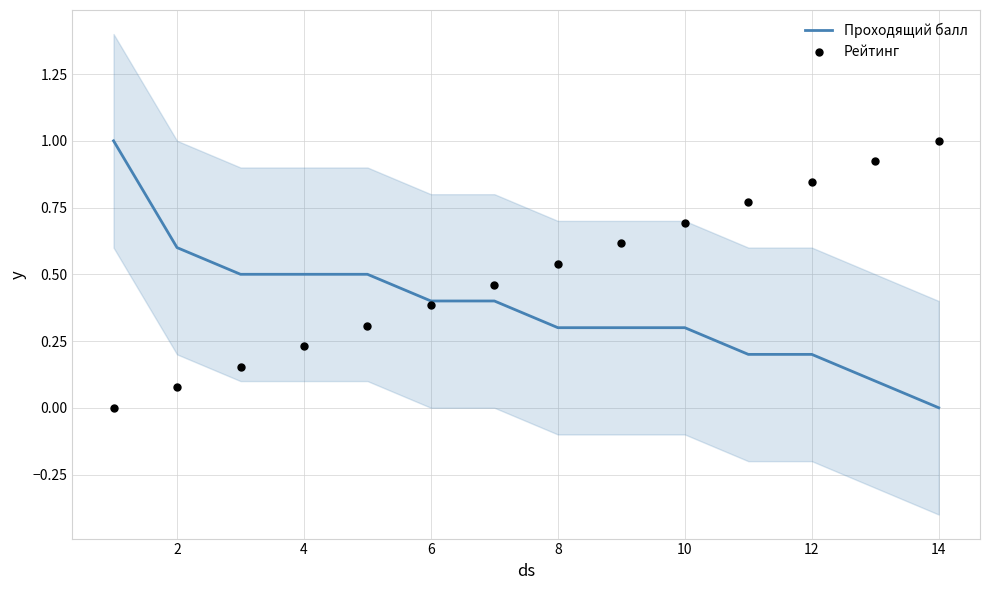

The value of Проходящий балл at 10 is 0.3. True or false?

True